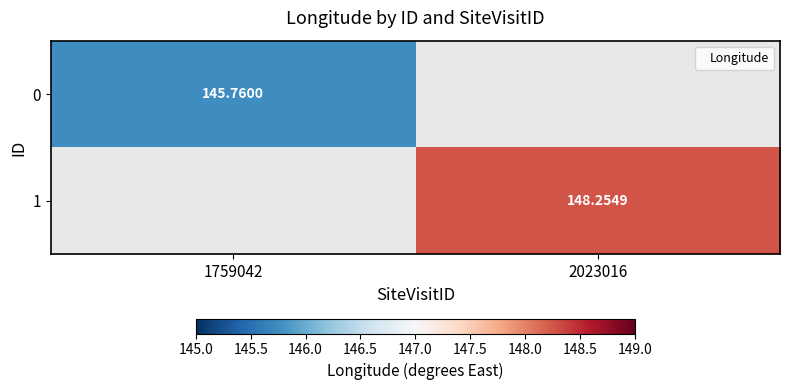

Where does the 1 series first go above 148?

2023016